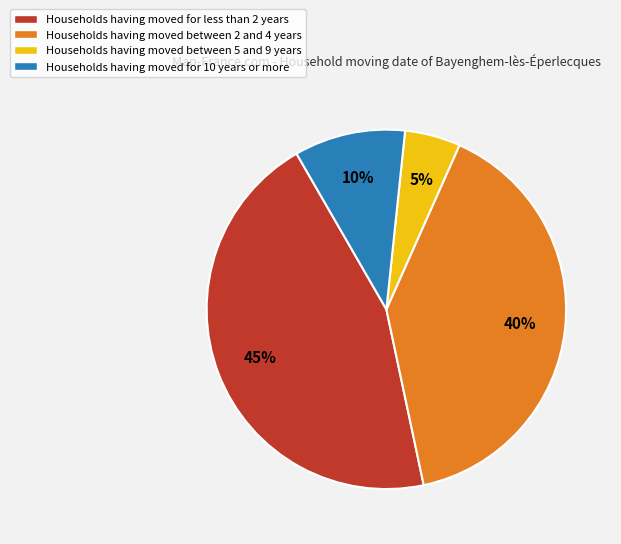

To the nearest percent, what is the average slice percentage?

25%